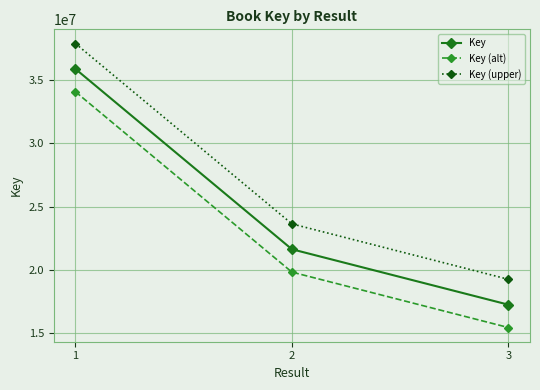

Which series has the largest total across all categories?

Key (upper)